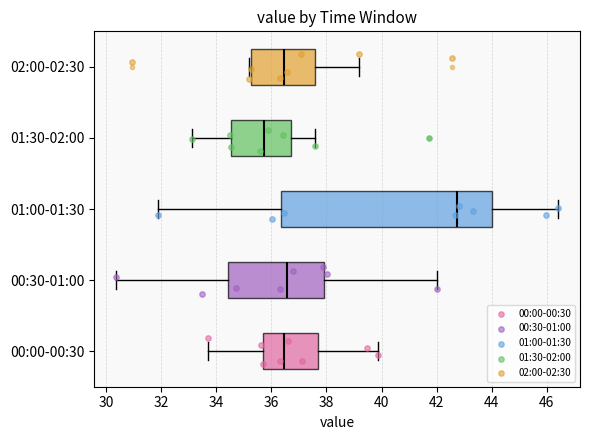

Reading bottom to top, transcribe this box plot: for each box, give where its median line is, the range the box spans, and where its two whiskers end, as read against the x-axis. The values are not printed on the chart, so give them approximately, as read against the axis.

00:00-00:30: median 36.4, box 35.6 to 37.6, whiskers 33.8 to 39.8
00:30-01:00: median 36.6, box 34.4 to 38.0, whiskers 30.4 to 42.0
01:00-01:30: median 42.8, box 36.4 to 44.0, whiskers 32.0 to 46.4
01:30-02:00: median 35.8, box 34.6 to 36.8, whiskers 33.2 to 37.6
02:00-02:30: median 36.4, box 35.2 to 37.6, whiskers 35.2 to 39.2